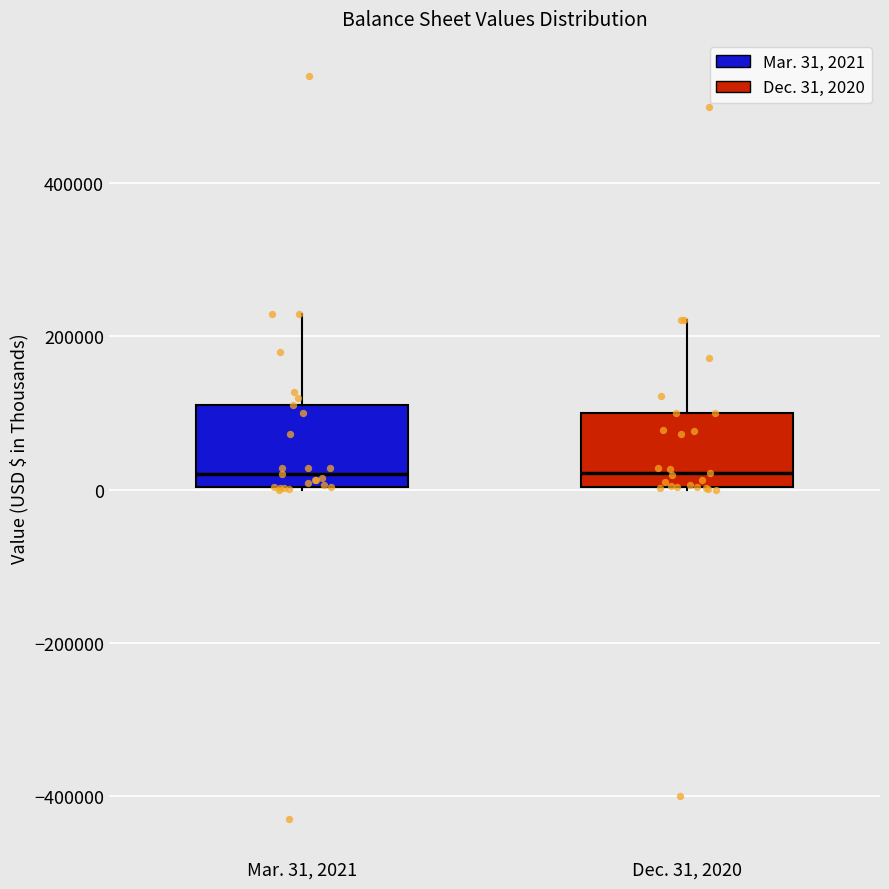

Reading left to right, transcribe this box plot: for each box, give where its median line is, the range the box spans, and where its two whiskers end, as read against the y-axis. The values are not printed on the chart, so give them approximately, as read against the axis.

Mar. 31, 2021: median 20000, box 0 to 100000, whiskers 0 to 220000
Dec. 31, 2020: median 20000, box 0 to 100000, whiskers 0 to 220000